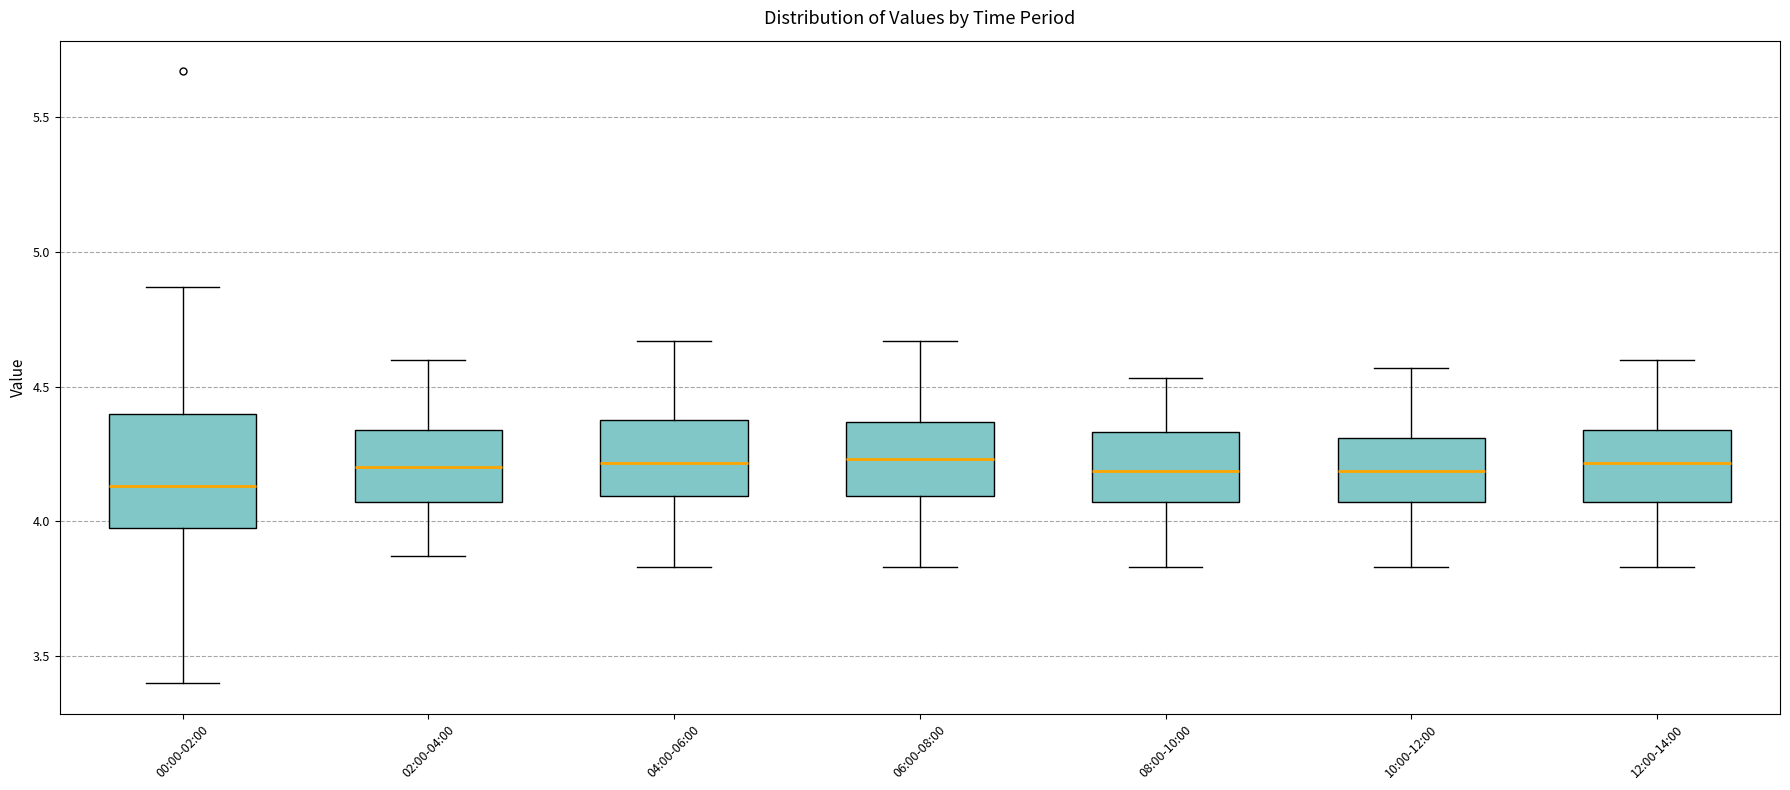

Which box's median line is the lowest?

00:00-02:00